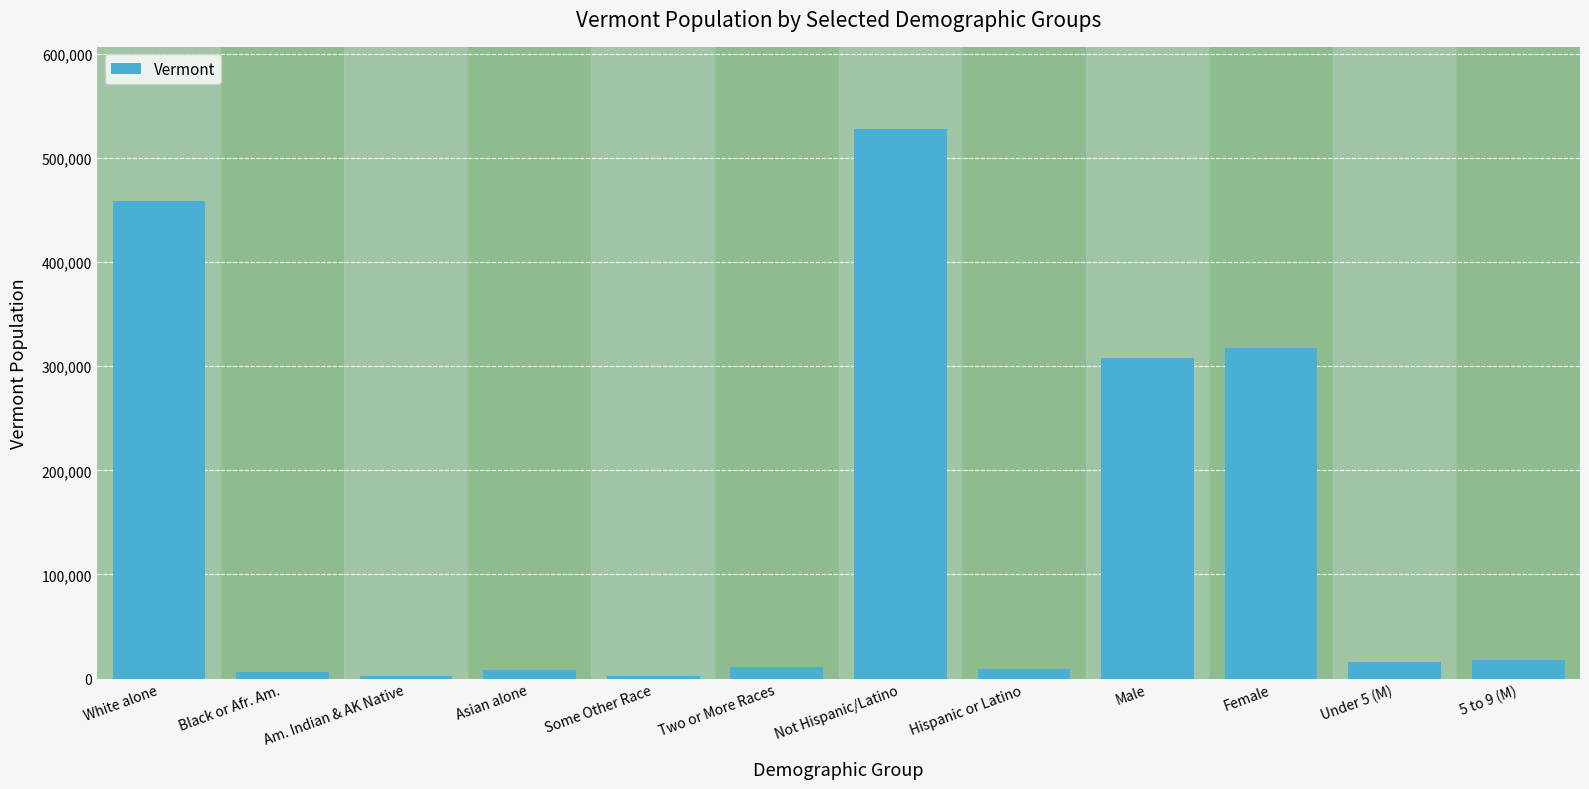

What is the difference between the maximum and minimum values?

525511